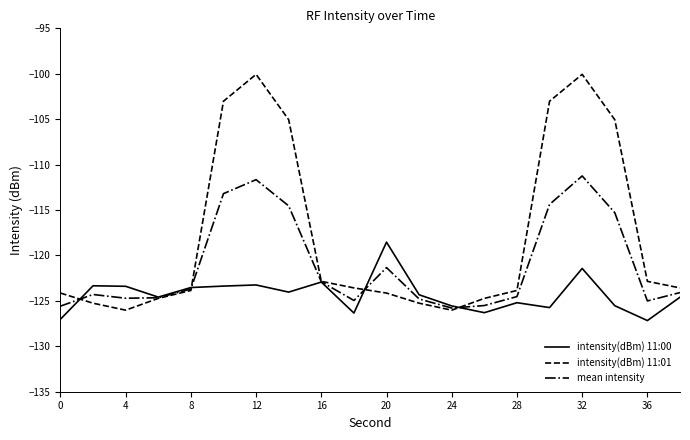

What is the maximum value shown in the chart?

-100.1